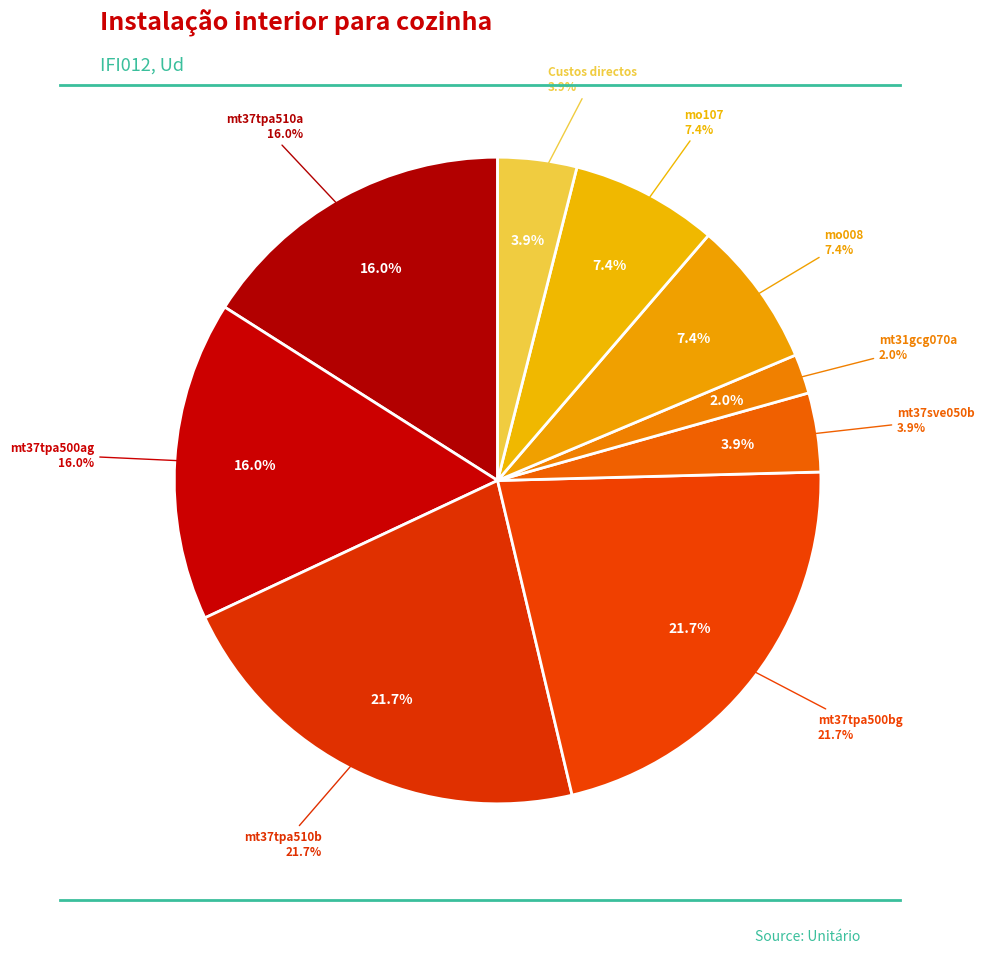

Does mt37tpa500bg represent more than half of the total?

No